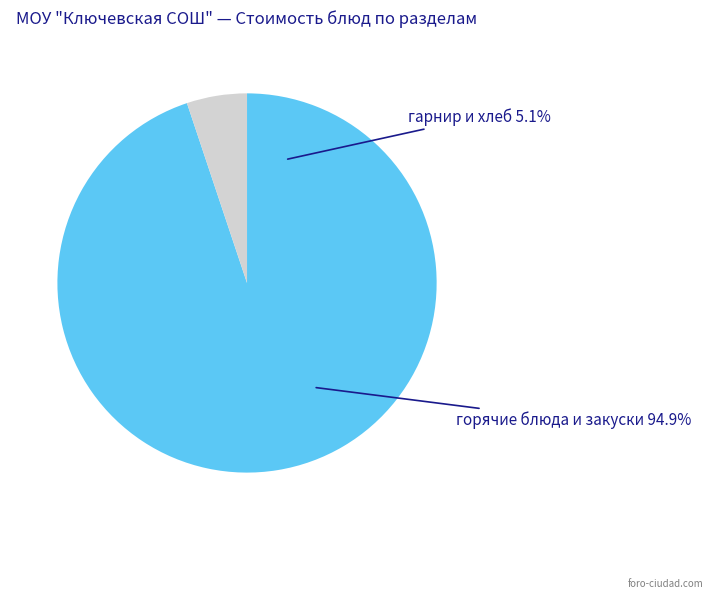

Do гор.блюдо and хлеб together represent more than half of the pie?

Yes